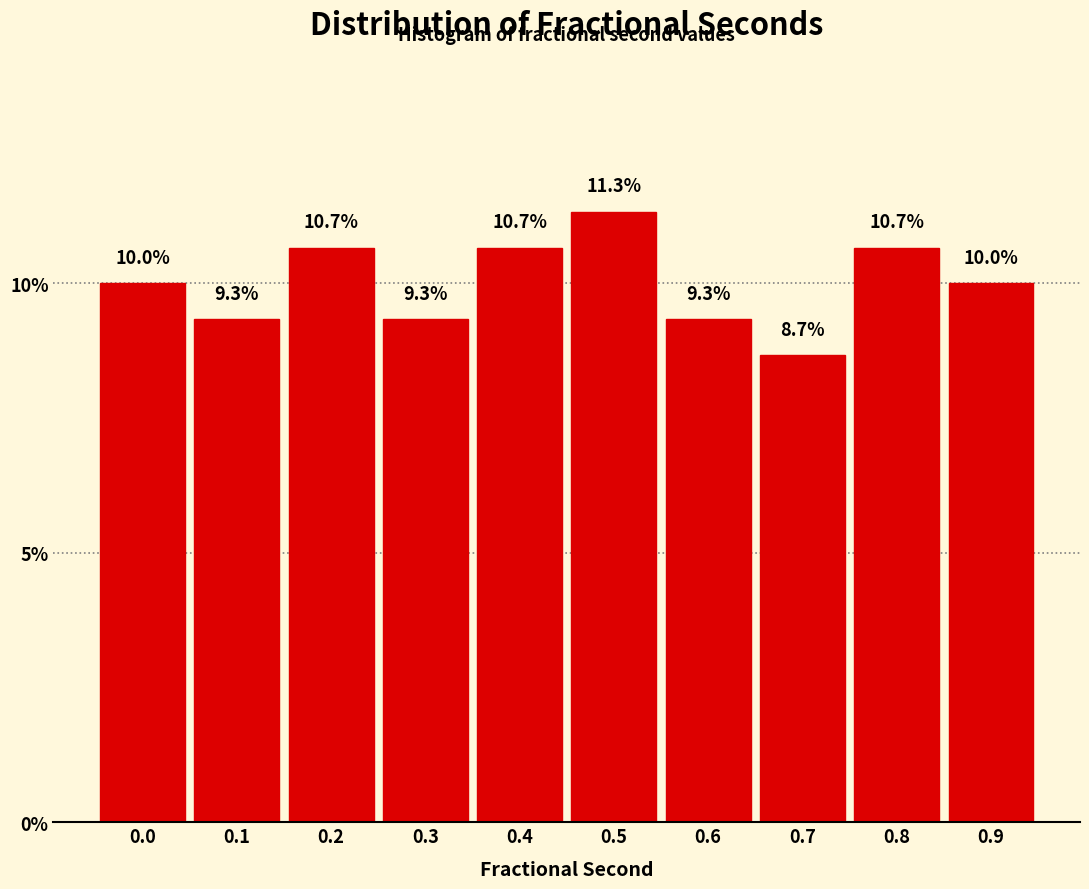

Reading left to right, what are all the values shown in this chart?

0.0=10.0	0.1=9.3	0.2=10.7	0.3=9.3	0.4=10.7	0.5=11.3	0.6=9.3	0.7=8.7	0.8=10.7	0.9=10.0